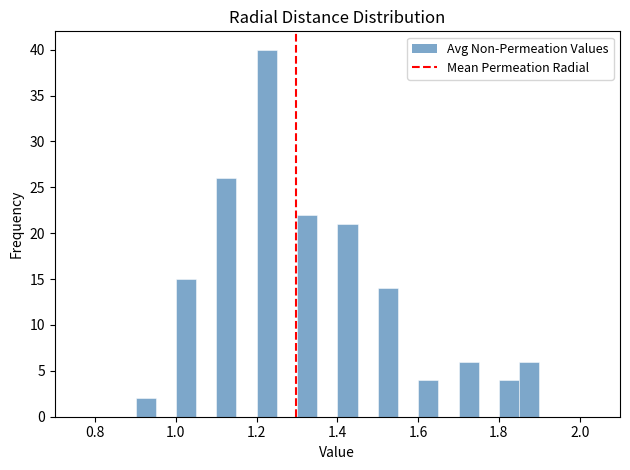

Around what value on the x-axis is the tallest bar? Give the approximate position of its centre, as read against the axis.

1.22